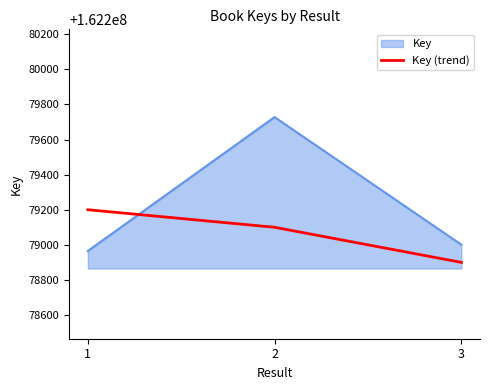

Rank the series by their maximum value, from highest to lowest.

Key, Key (trend)